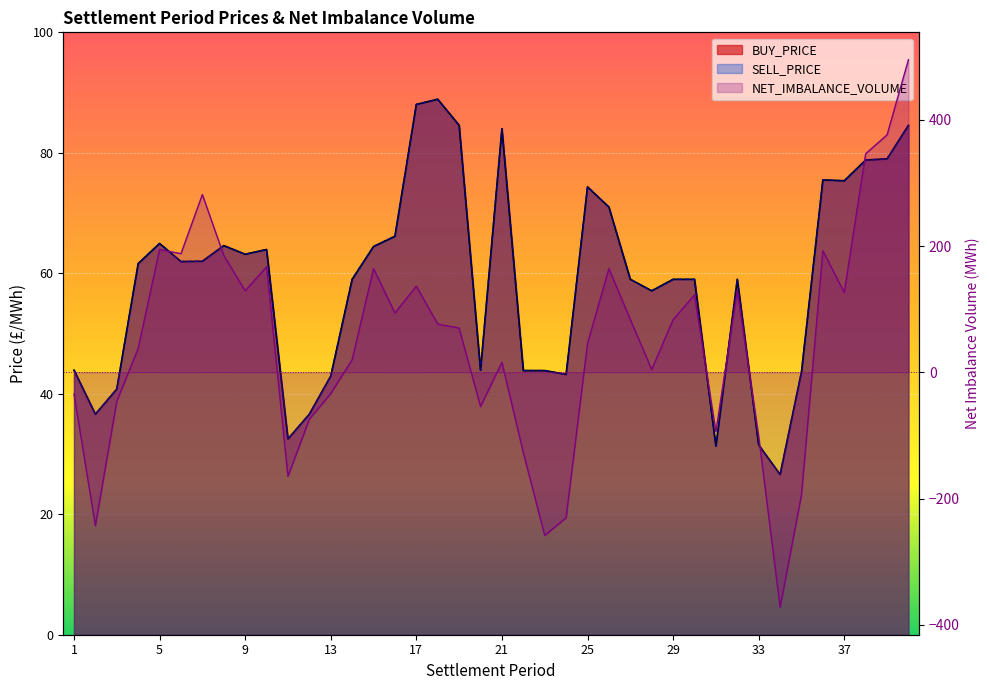

At which label is SELL_PRICE closest to 57?

28